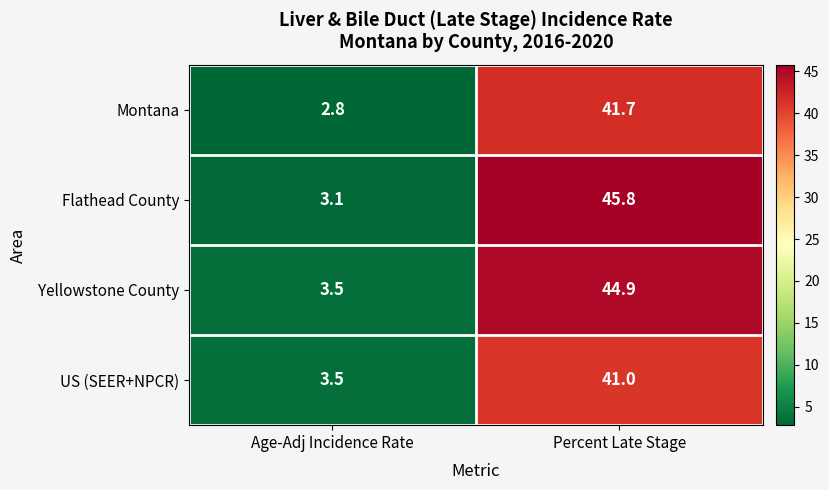

Between Age-Adj Incidence Rate and Percent Late Stage, which series saw the biggest shift?

Flathead County